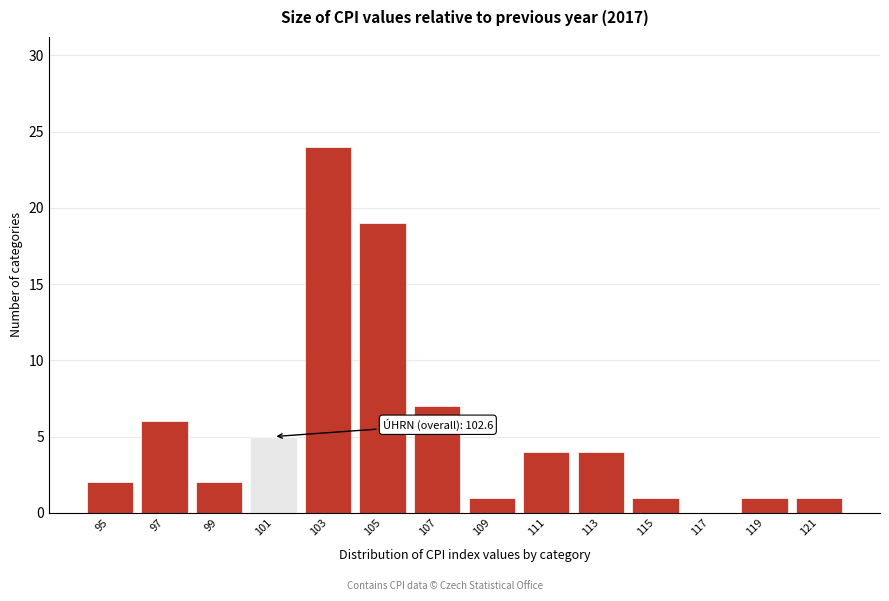

Reading left to right, list all the values displayed in this chart.

95=2	97=6	99=2	101=5	103=24	105=19	107=7	109=1	111=4	113=4	115=1	117=0	119=1	121=1